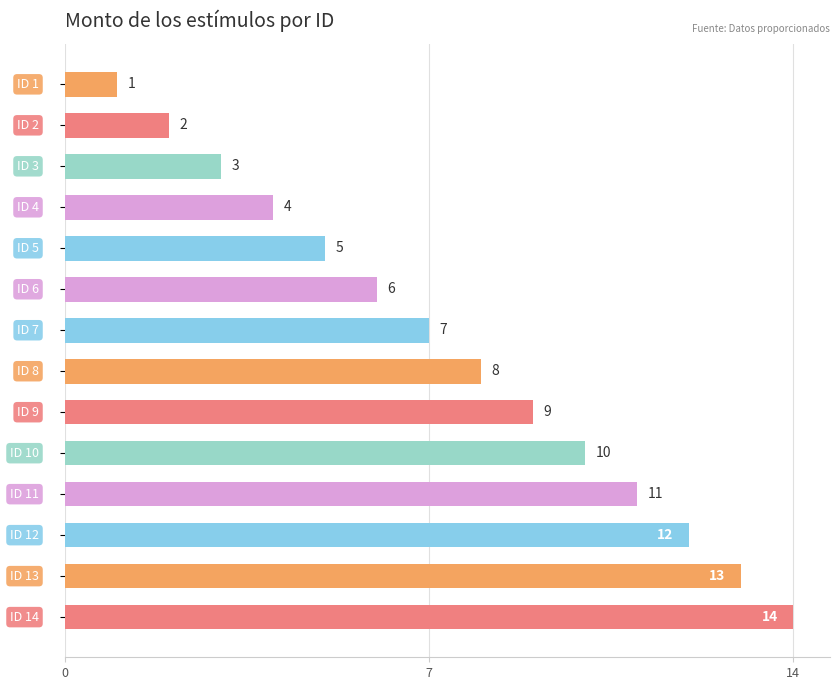

What is the sum of all values?

105